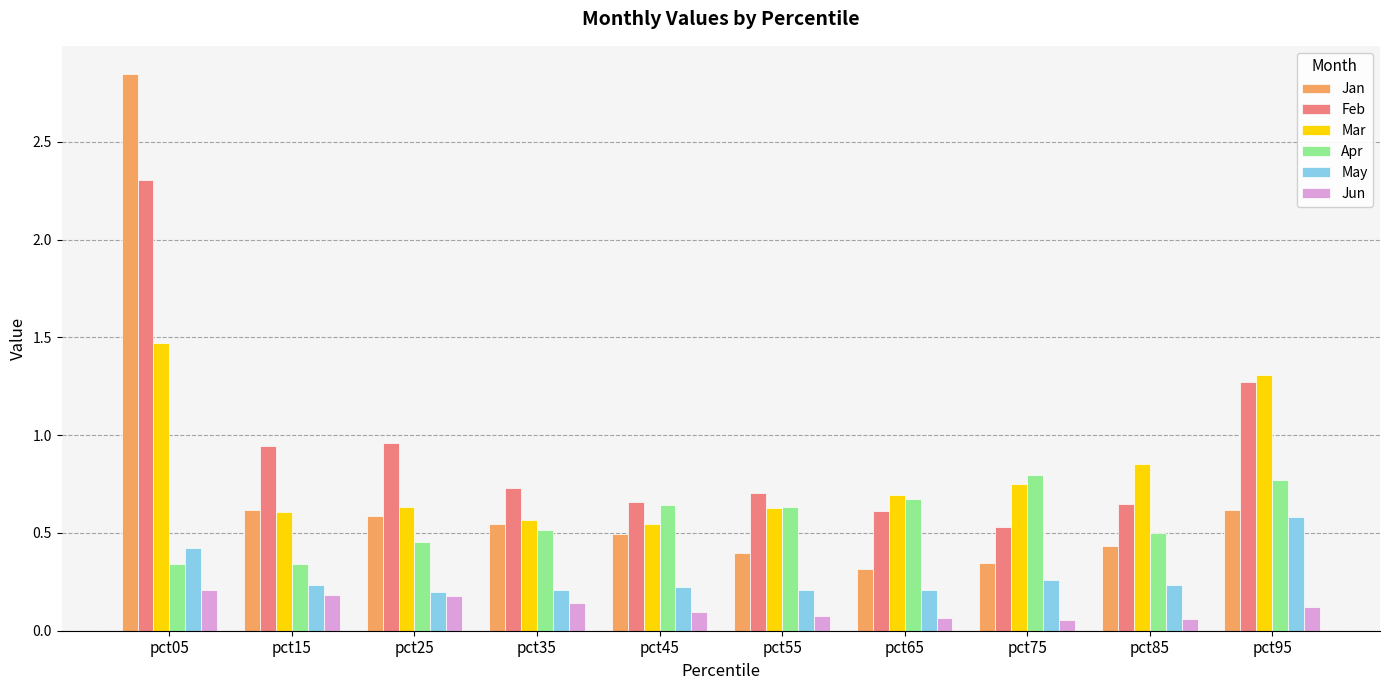

The Jan series shows 0.8 at pct95. True or false?

False